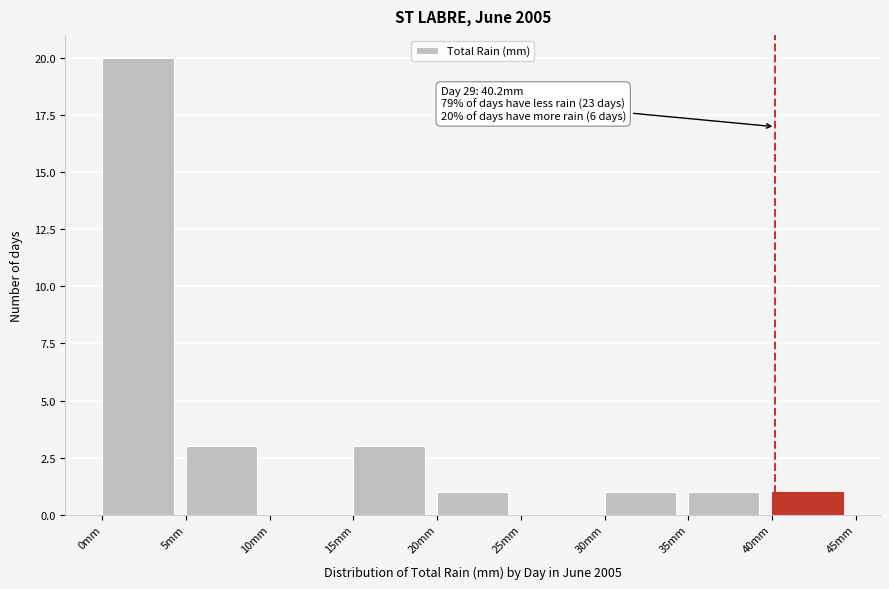

Over which range of the x-axis is the bar tallest?

0 to 5